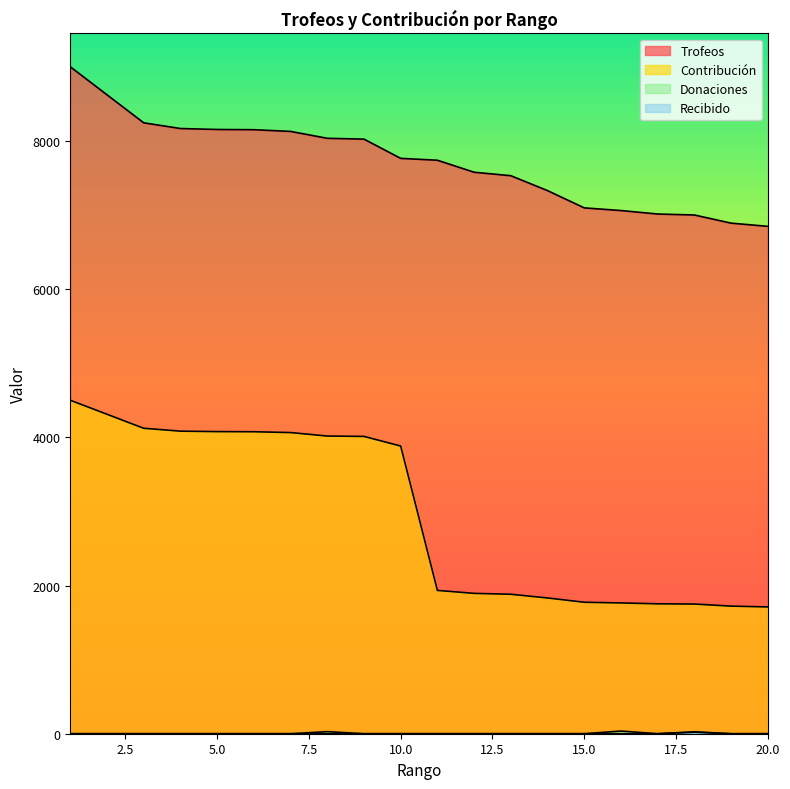

What is the average value of the Donaciones series?

4